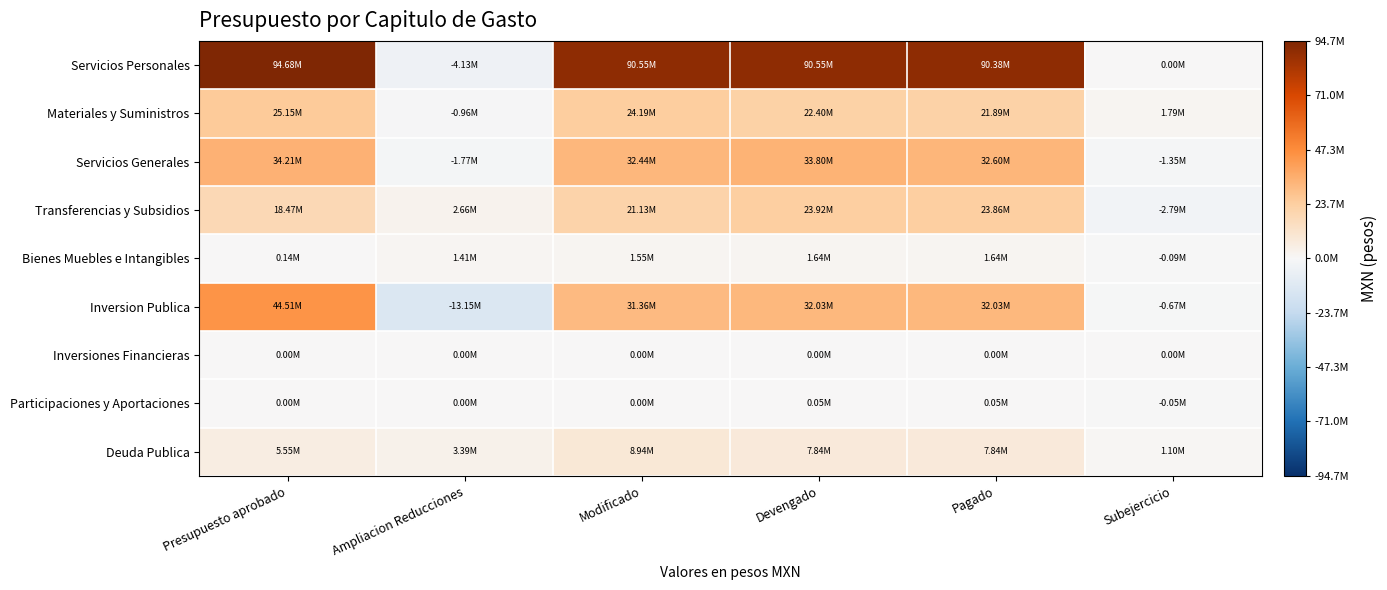

Reading right to left, transcribe all the data shown in this chart.

Servicios Personales: Subejercicio=0.0	Pagado=90382901.2	Devengado=90548814.0	Modificado=90548814.0	Ampliacion Reducciones=-4132024.4	Presupuesto aprobado=94680838.3
Materiales y Suministros: Subejercicio=1787064.1	Pagado=21894122.2	Devengado=22401817.8	Modificado=24188881.8	Ampliacion Reducciones=-962873.7	Presupuesto aprobado=25151755.5
Servicios Generales: Subejercicio=-1353783.8	Pagado=32598610.3	Devengado=33795342.7	Modificado=32441558.9	Ampliacion Reducciones=-1770673.7	Presupuesto aprobado=34212232.6
Transferencias y Subsidios: Subejercicio=-2786334.4	Pagado=23859225.6	Devengado=23915520.6	Modificado=21129186.1	Ampliacion Reducciones=2655752.0	Presupuesto aprobado=18473434.1
Bienes Muebles e Intangibles: Subejercicio=-88671.3	Pagado=1636138.7	Devengado=1636138.7	Modificado=1547467.4	Ampliacion Reducciones=1408067.4	Presupuesto aprobado=139400.0
Inversion Publica: Subejercicio=-668641.7	Pagado=32028144.2	Devengado=32028144.2	Modificado=31359502.5	Ampliacion Reducciones=-13148512.5	Presupuesto aprobado=44508015.0
Inversiones Financieras: Subejercicio=0.0	Pagado=0.0	Devengado=0.0	Modificado=0.0	Ampliacion Reducciones=0.0	Presupuesto aprobado=0.0
Participaciones y Aportaciones: Subejercicio=-47750.0	Pagado=47750.0	Devengado=47750.0	Modificado=0.0	Ampliacion Reducciones=0.0	Presupuesto aprobado=0.0
Deuda Publica: Subejercicio=1101697.4	Pagado=7836235.5	Devengado=7836235.5	Modificado=8937933.0	Ampliacion Reducciones=3389634.5	Presupuesto aprobado=5548298.5